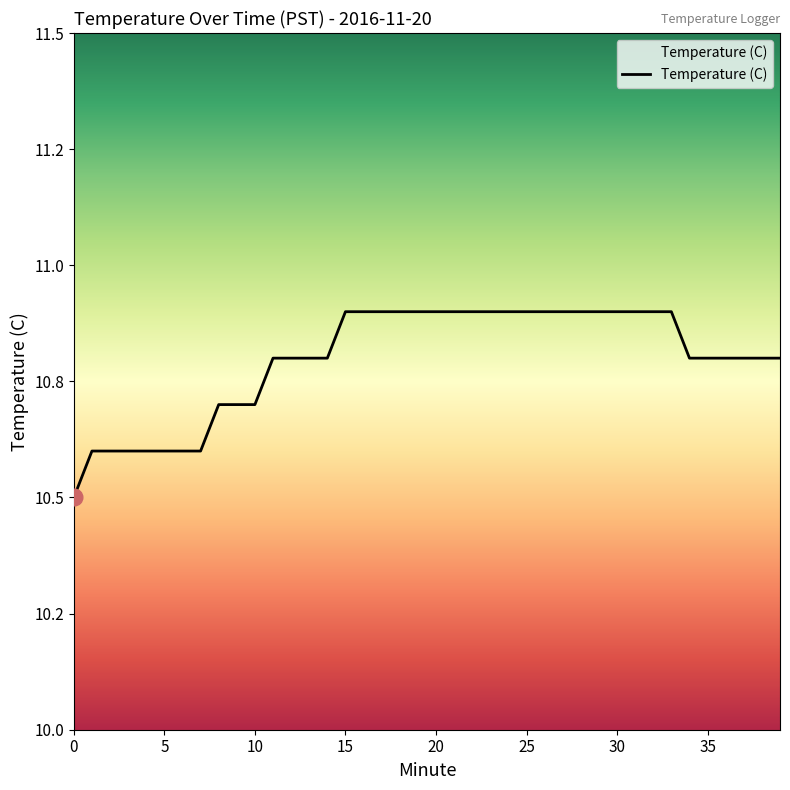

Does the chart display data point markers on the line(s)?

No